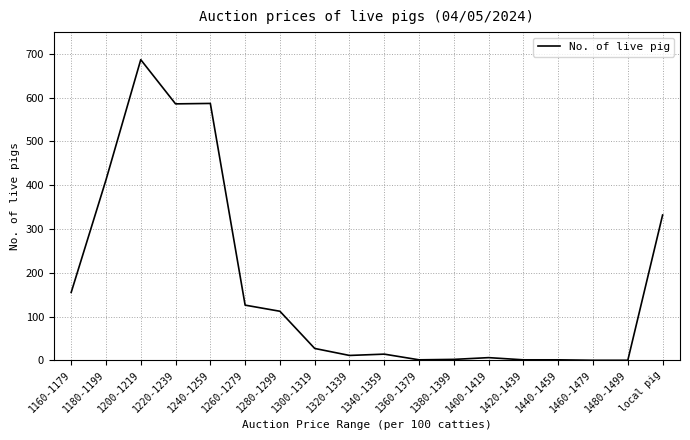

What is the difference between the maximum and minimum values?

687